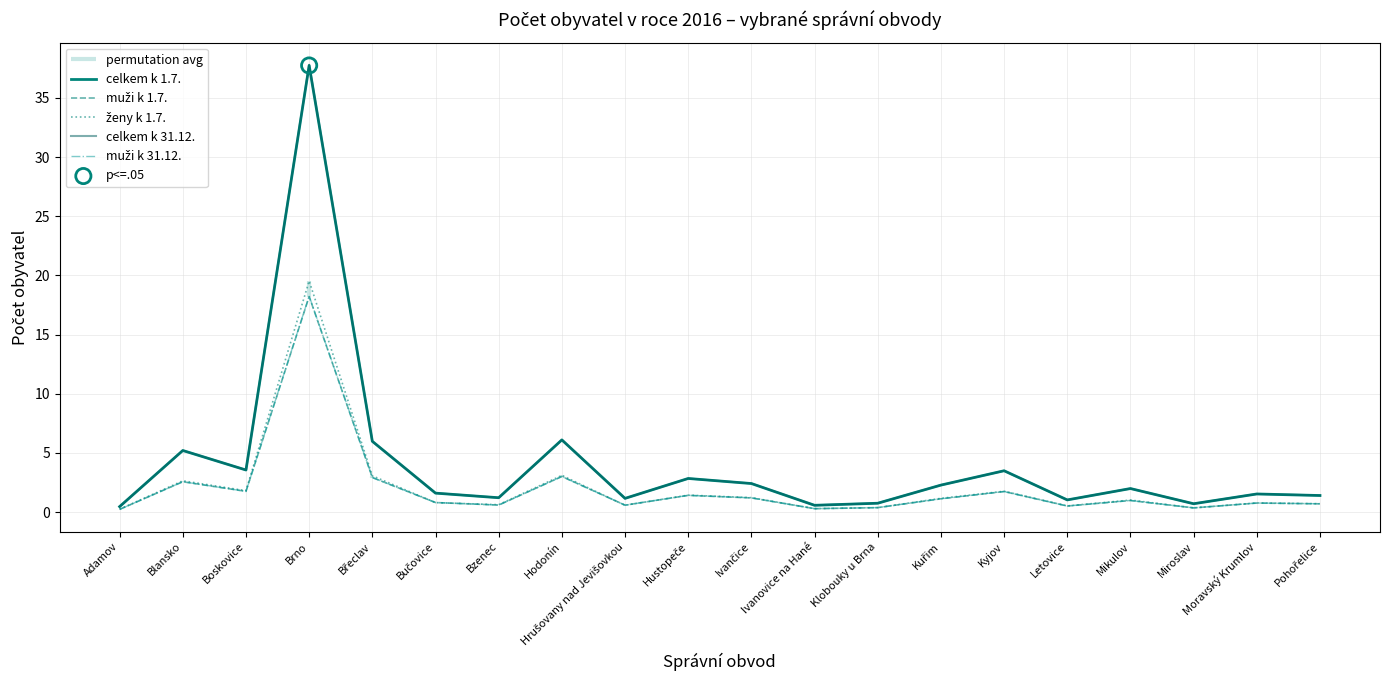

Which series has the widest spread of Y values?

celkem k 31.12.